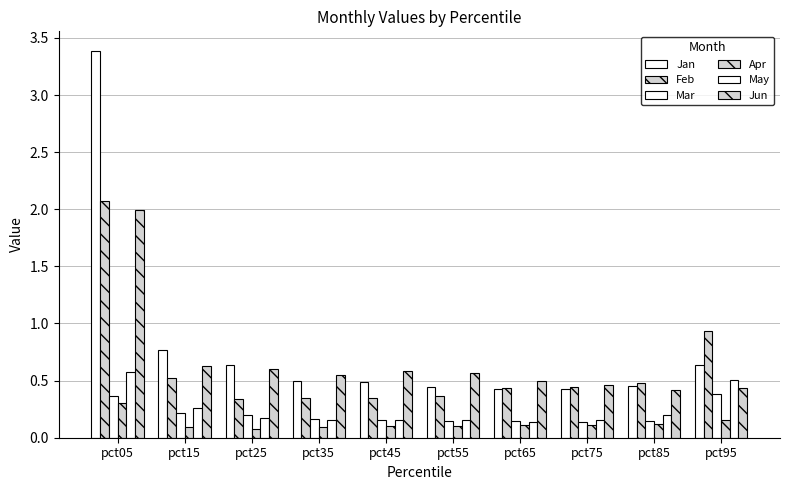

The Jun series shows 0.5 at pct35. True or false?

True